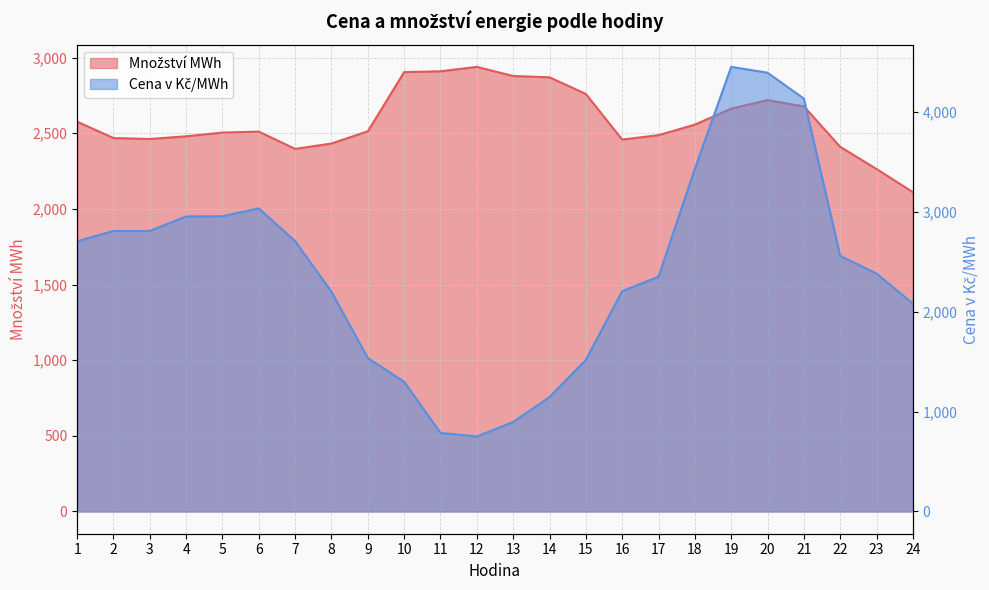

Does the chart display data point markers on the line(s)?

No